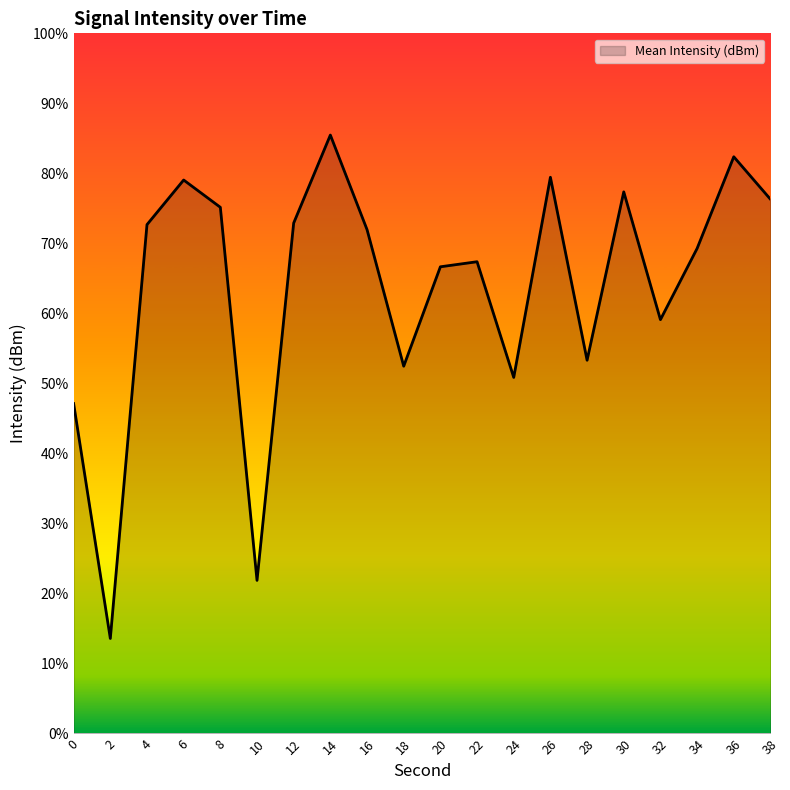

List the labels in order of value, smallest first.

2, 10, 0, 24, 18, 28, 32, 20, 22, 34, 16, 4, 12, 8, 38, 30, 6, 26, 36, 14